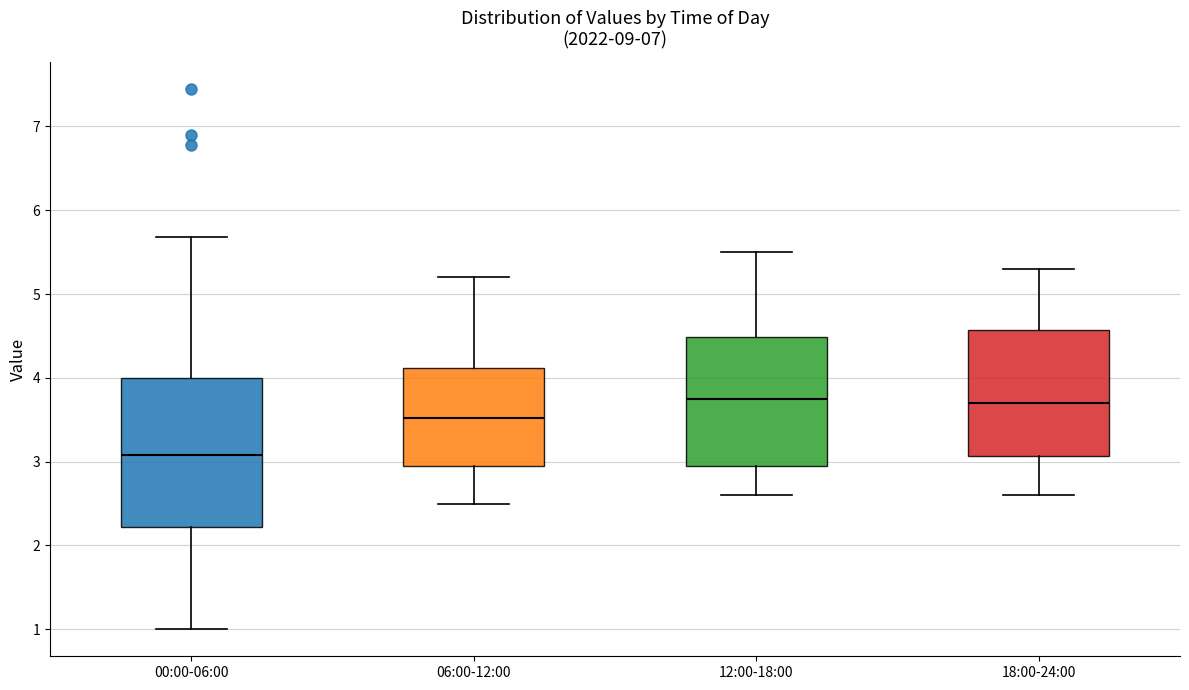

Reading left to right, read every box against the y-axis: the position of its median line, the range the box covers, and the ends of its whiskers. The values are not printed on the chart, so give them approximately, as read against the axis.

00:00-06:00: median 3.1, box 2.2 to 4.0, whiskers 1.0 to 5.7
06:00-12:00: median 3.5, box 3.0 to 4.1, whiskers 2.5 to 5.2
12:00-18:00: median 3.8, box 3.0 to 4.5, whiskers 2.6 to 5.5
18:00-24:00: median 3.7, box 3.1 to 4.6, whiskers 2.6 to 5.3